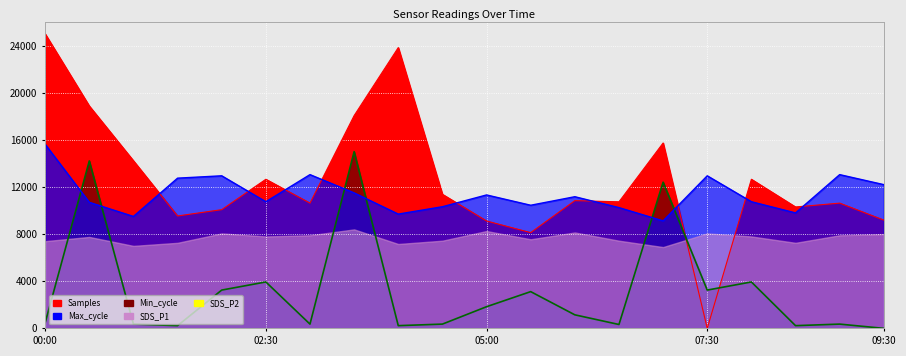

True or false: Max_cycle and SDS_P1 cross at least once.

True